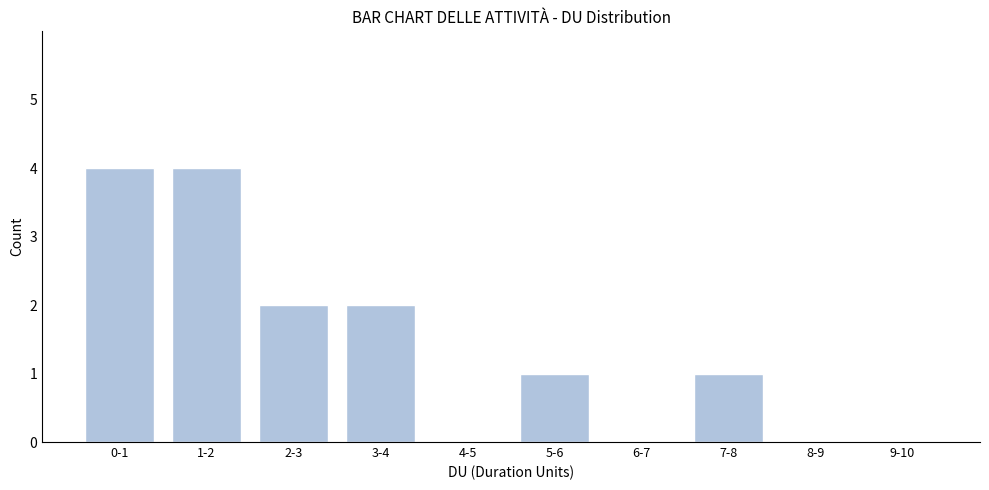

Reading left to right, extract all data points from this chart.

0-1=4	1-2=4	2-3=2	3-4=2	4-5=0	5-6=1	6-7=0	7-8=1	8-9=0	9-10=0